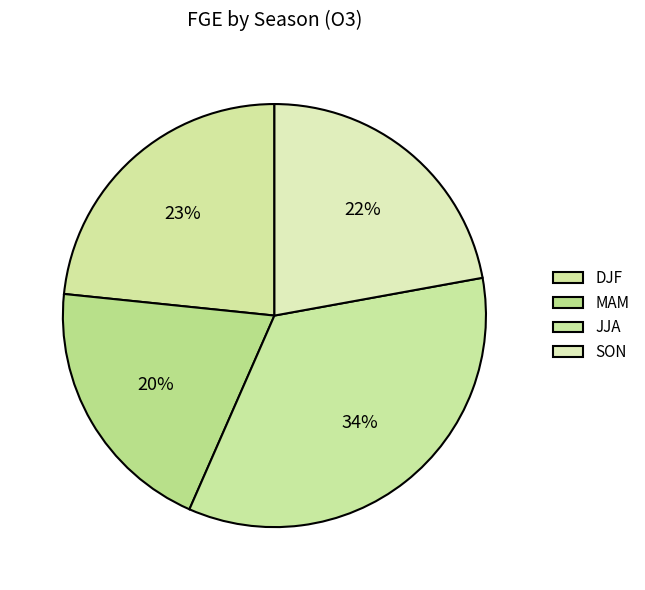

How many segments does this pie chart have?

4